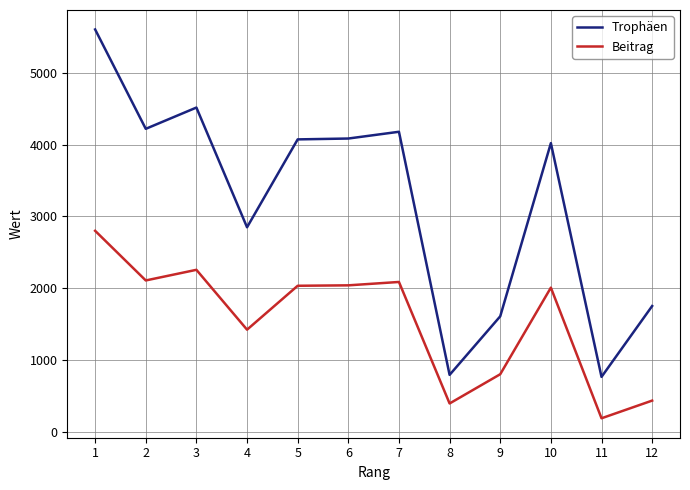

At which label does Beitrag reach its peak?

1